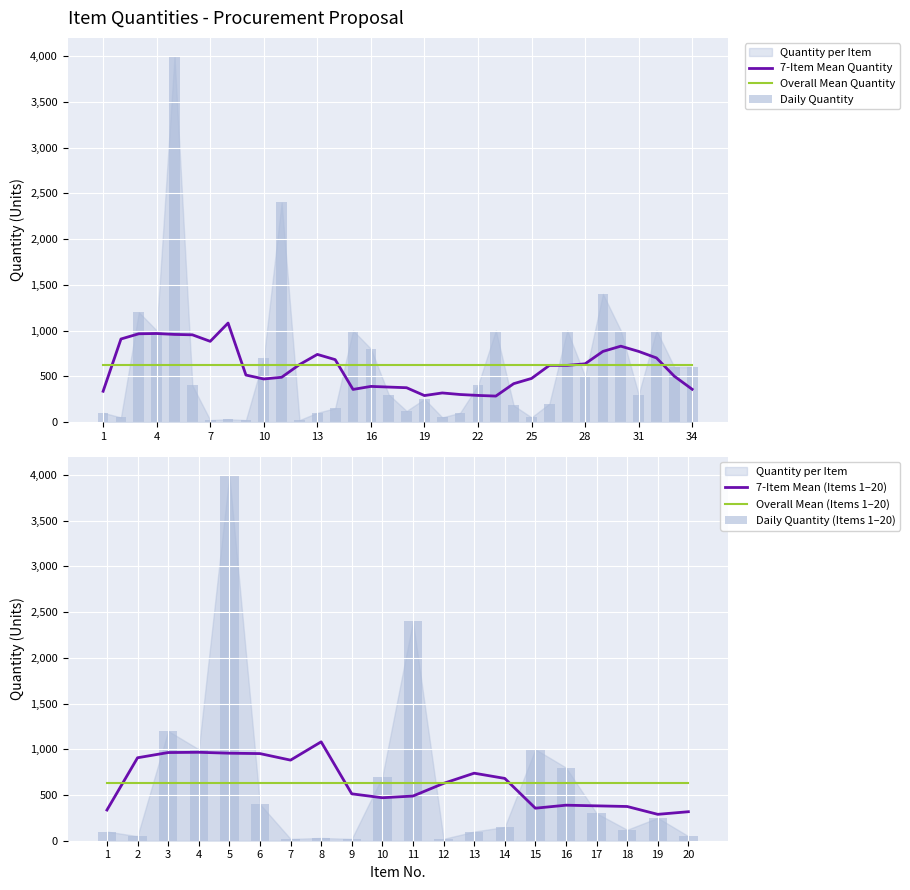

Where is the data nearest to the value 2010?

11